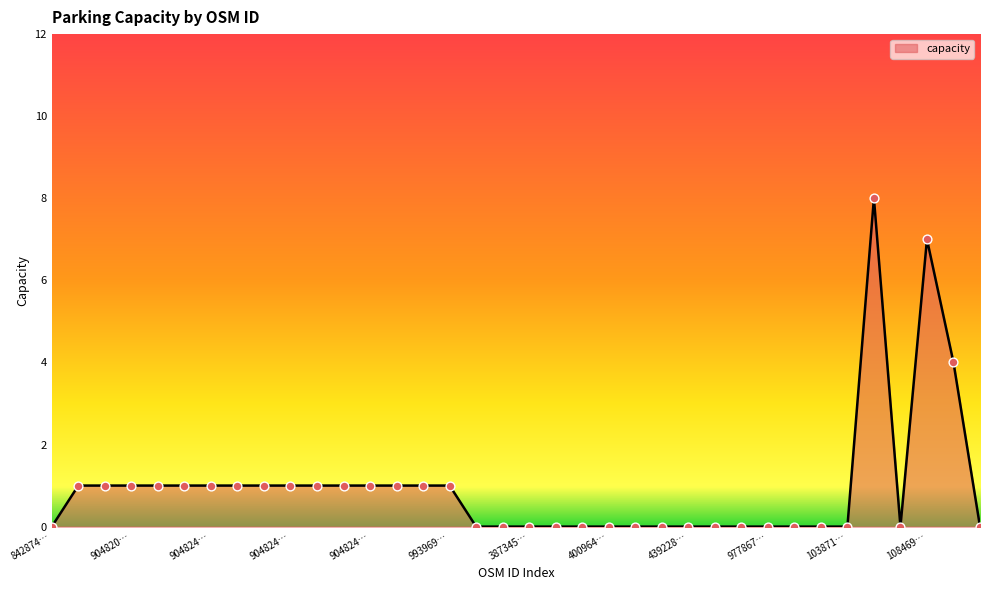

What is the greatest value displayed?

8